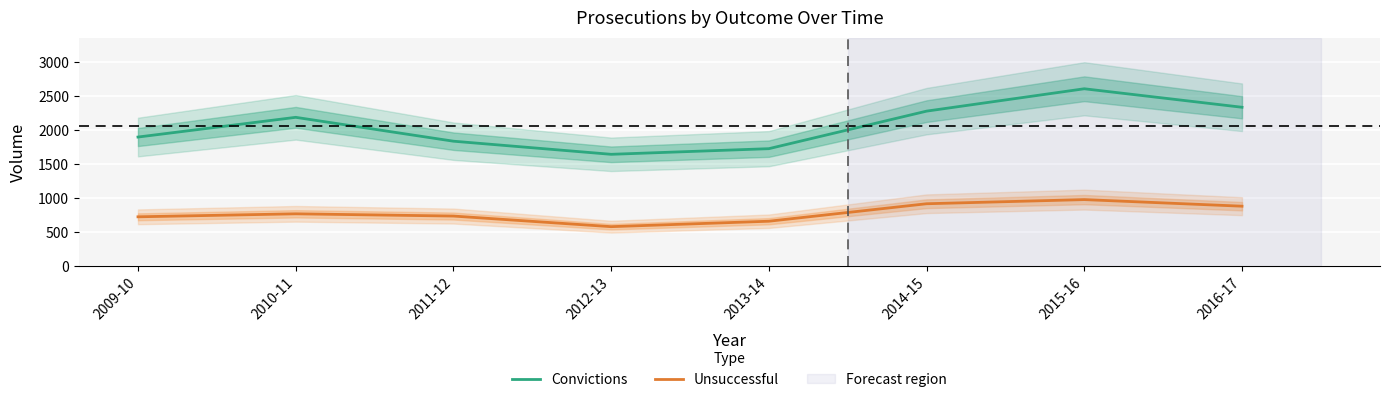

What is the label of the 5th point from the right?

2012-13